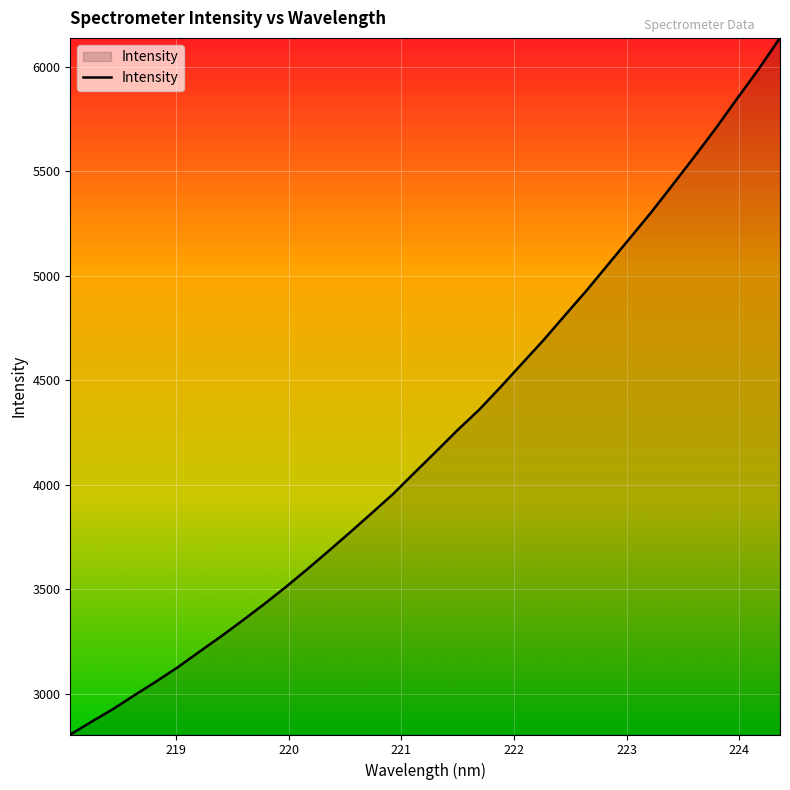

What is the minimum value shown in the chart?

2804.5